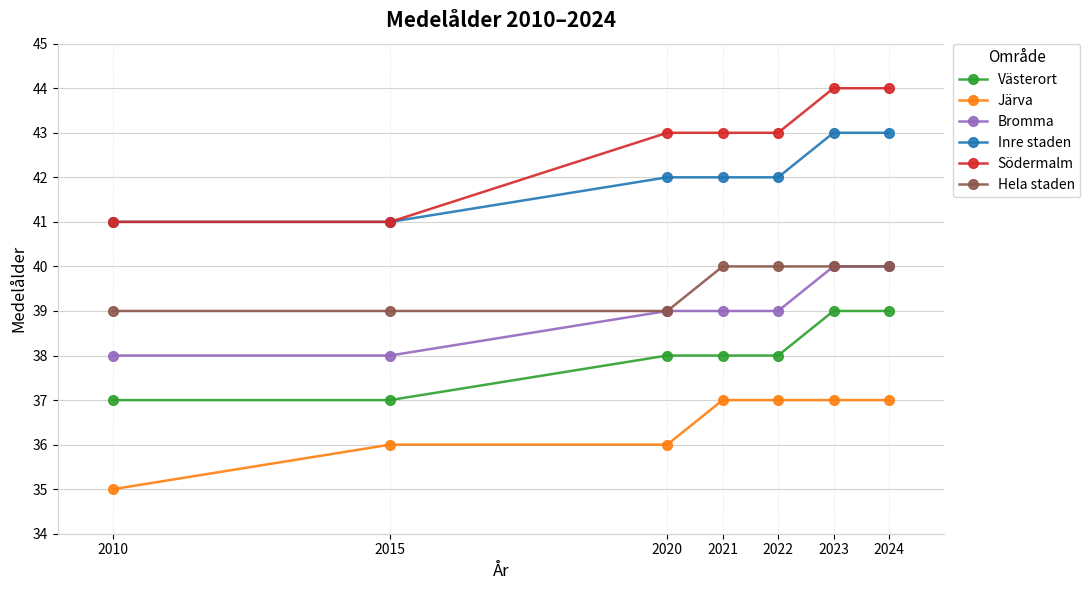

Reading right to left, transcribe all the data shown in this chart.

Västerort: 2024=39	2023=39	2022=38	2021=38	2020=38	2015=37	2010=37
Järva: 2024=37	2023=37	2022=37	2021=37	2020=36	2015=36	2010=35
Bromma: 2024=40	2023=40	2022=39	2021=39	2020=39	2015=38	2010=38
Inre staden: 2024=43	2023=43	2022=42	2021=42	2020=42	2015=41	2010=41
Södermalm: 2024=44	2023=44	2022=43	2021=43	2020=43	2015=41	2010=41
Hela staden: 2024=40	2023=40	2022=40	2021=40	2020=39	2015=39	2010=39